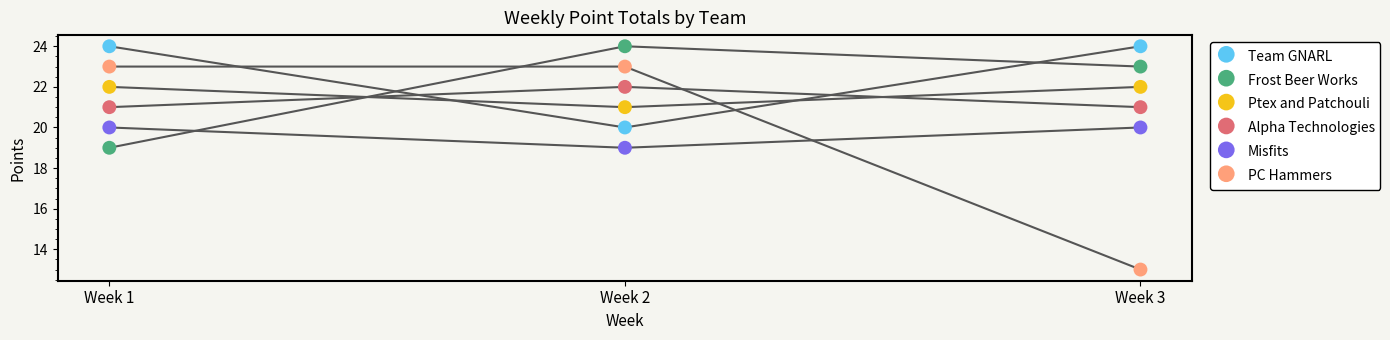

Which series has the widest spread of Y values?

PC Hammers